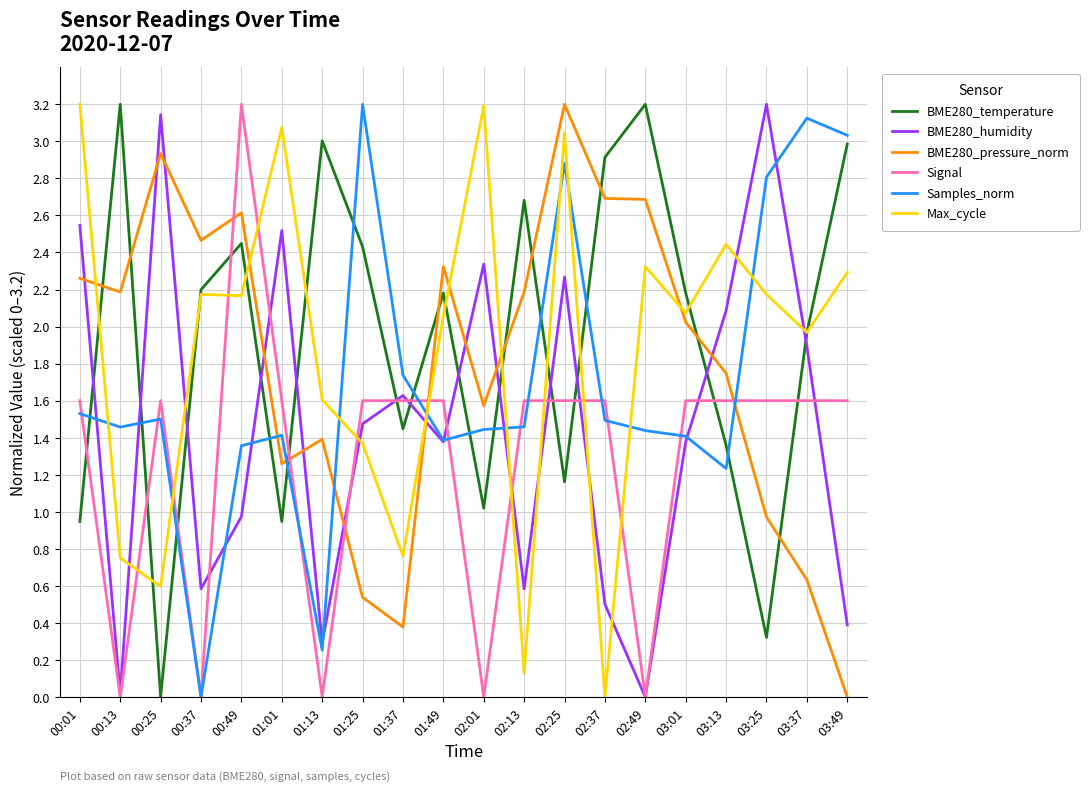

Which category has the lowest value in the Max_cycle series?

02:37